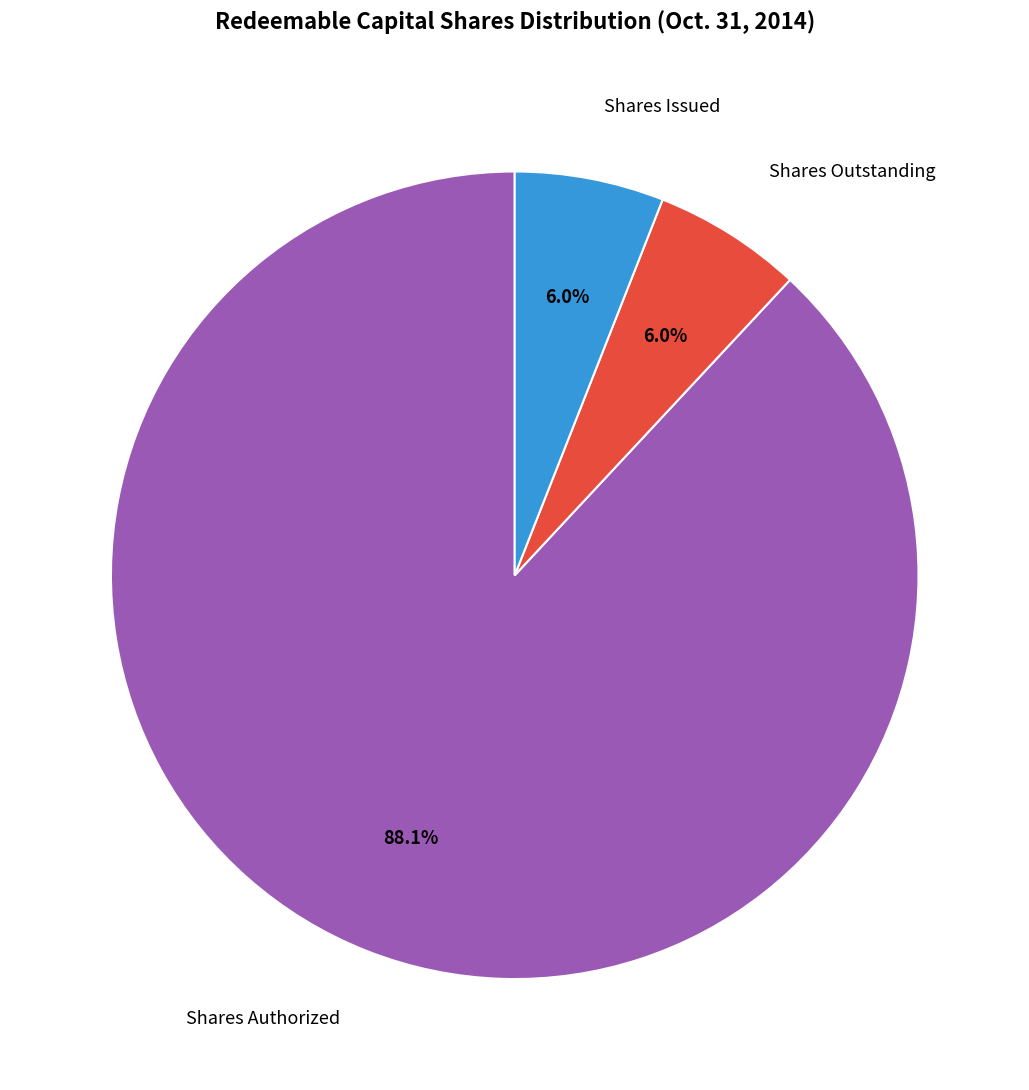

Is there any slice that represents more than half of the pie?

Yes